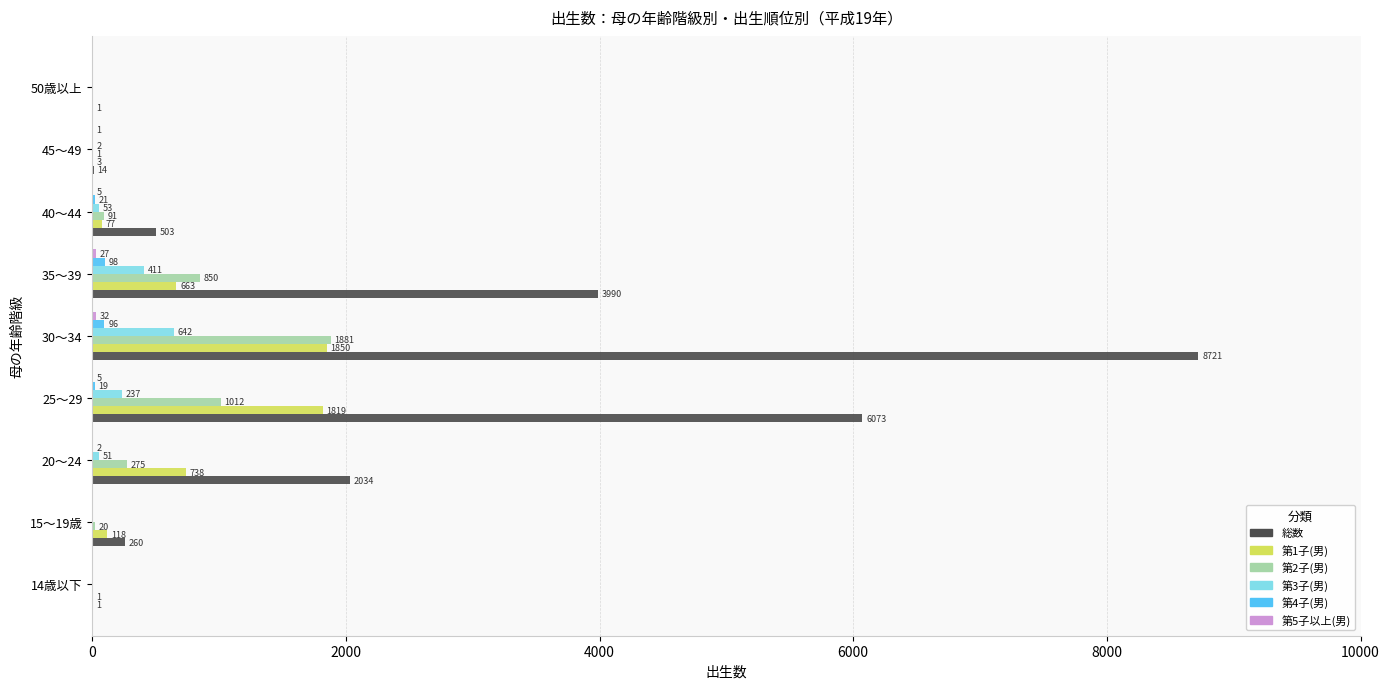

What is the sum of all 第3子(男) values?

1396